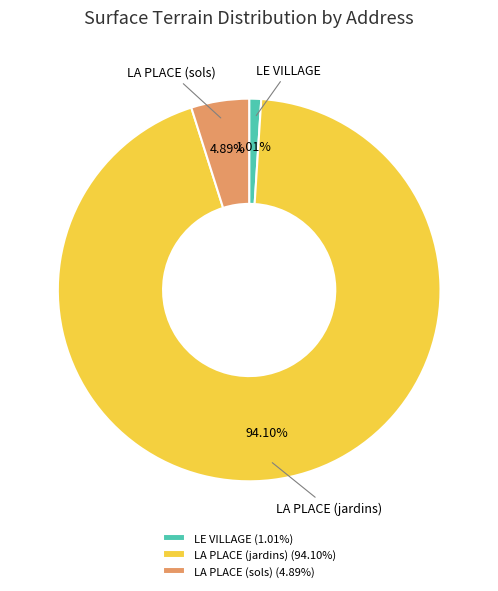

Combined, do LE VILLAGE and LA PLACE (sols) account for over 50%?

No